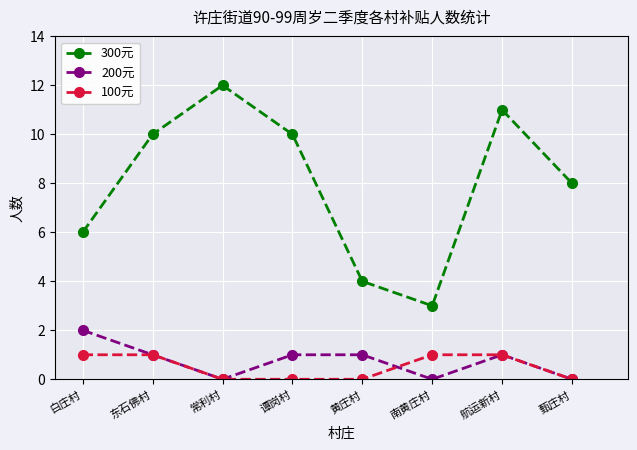

List the series in order of their peak value, lowest first.

100元, 200元, 300元